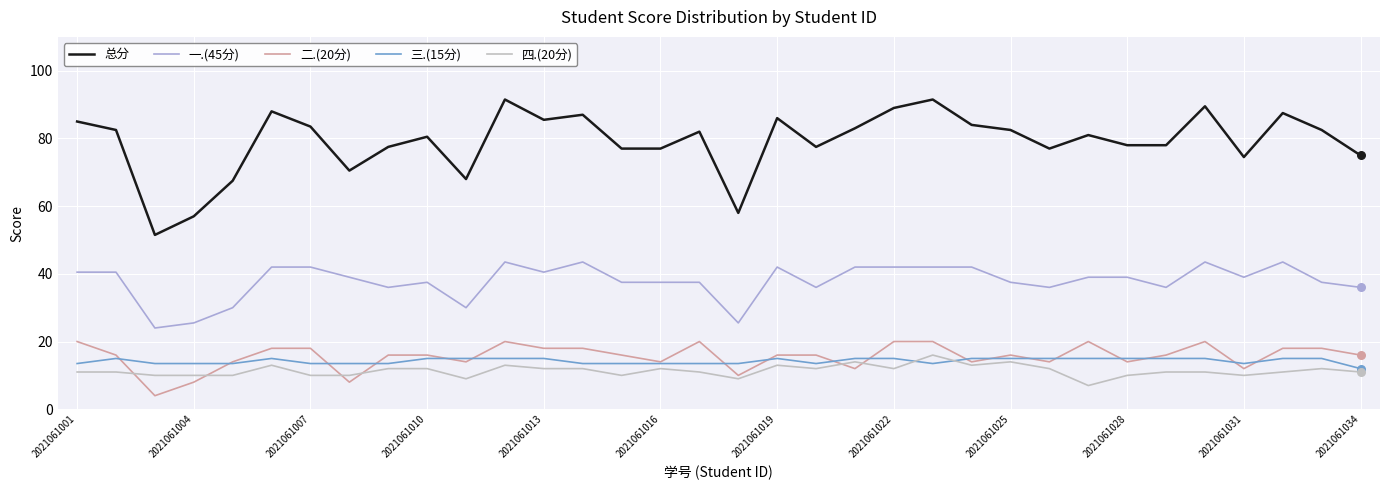

Which series has the largest total across all categories?

总分